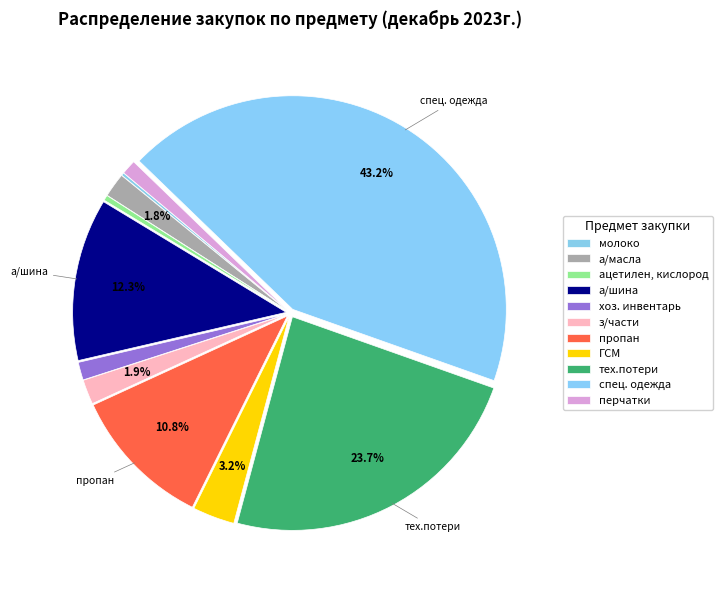

Which slice is the largest?

спец. одежда